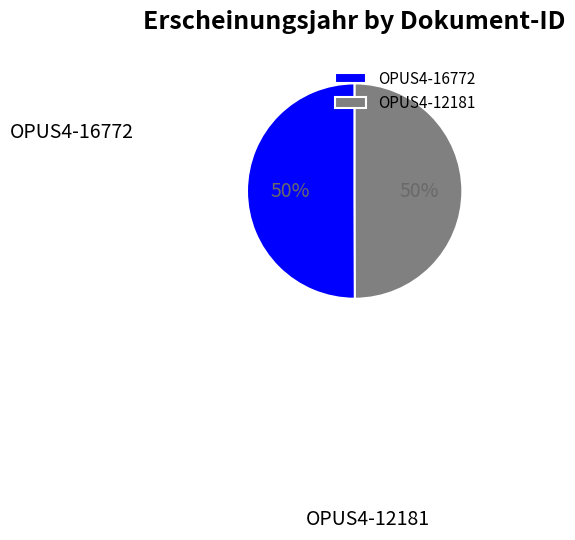

Is it true that OPUS4-12181 is 62% of the pie?

False